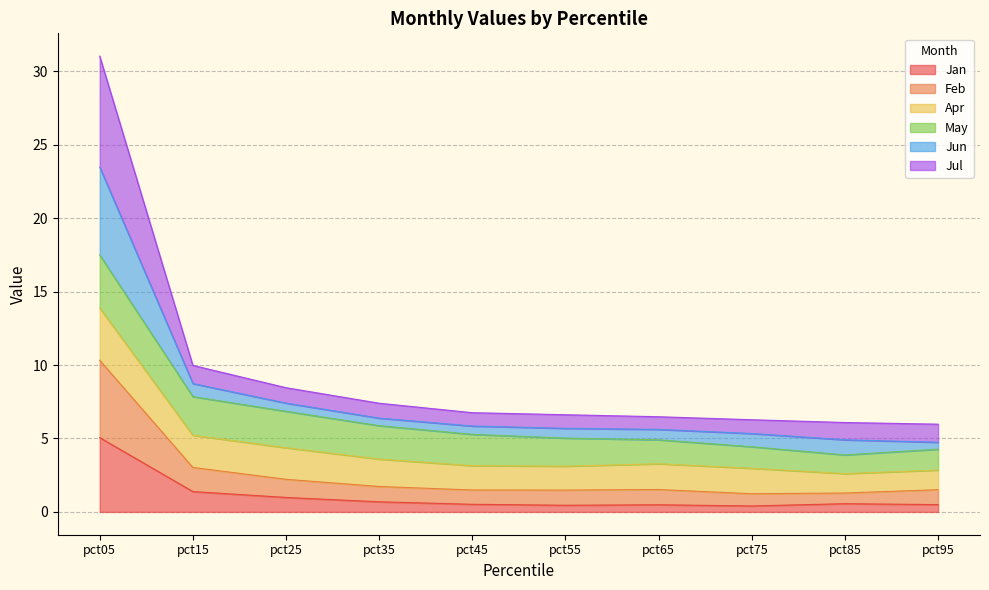

At which label does Jan reach its peak?

pct05